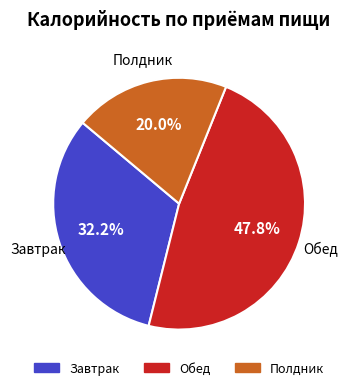

To the nearest percent, what portion does Завтрак represent?

32%